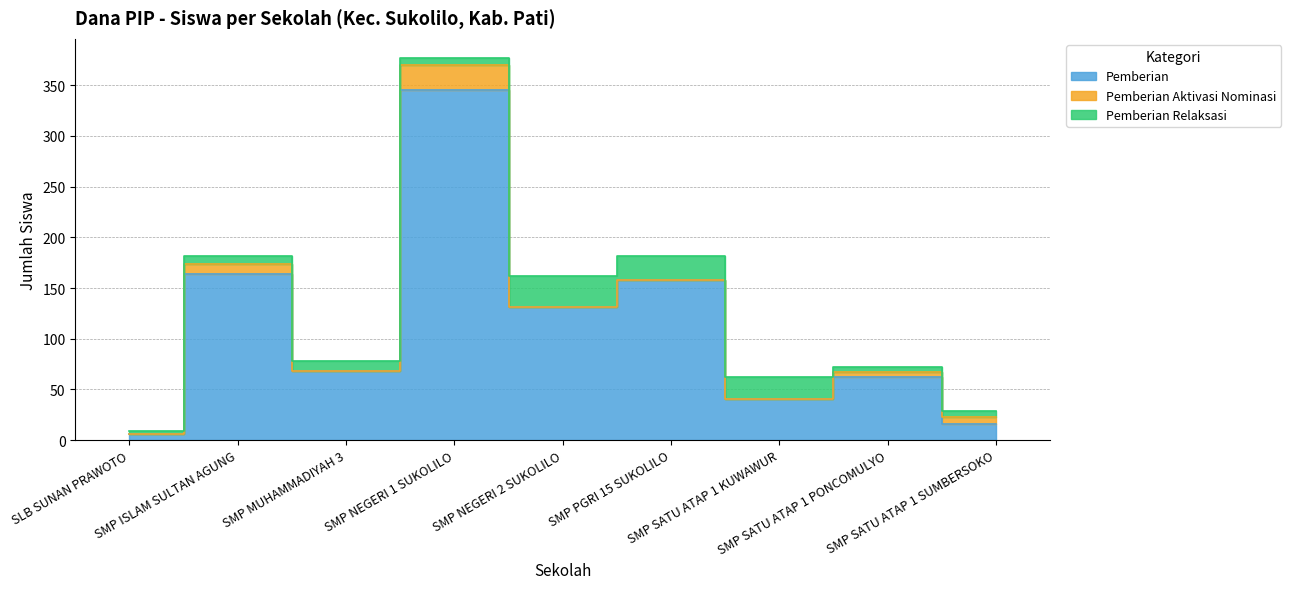

What is the approximate value of Pemberian at SMP ISLAM SULTAN AGUNG, to the nearest 10?

160